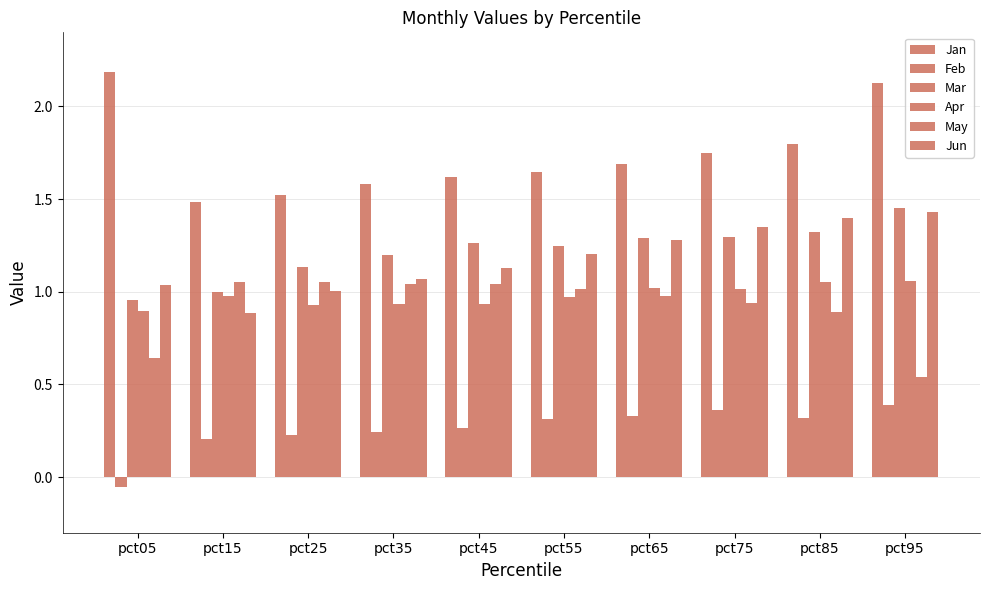

List the labels in order of Jan value, largest first.

pct05, pct95, pct85, pct75, pct65, pct55, pct45, pct35, pct25, pct15